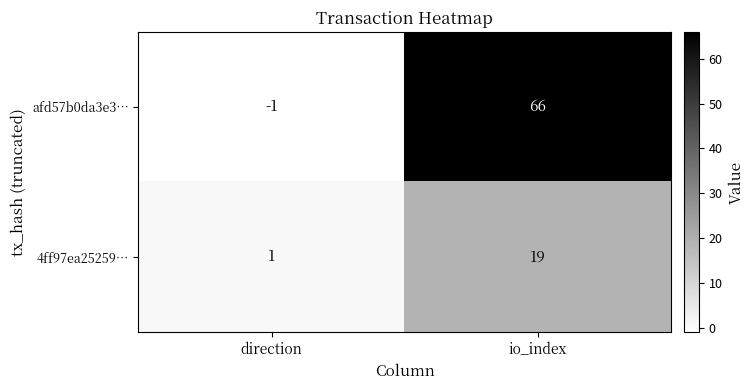

What is the sum of the 4ff97ea25259… values at io_index and direction?

20